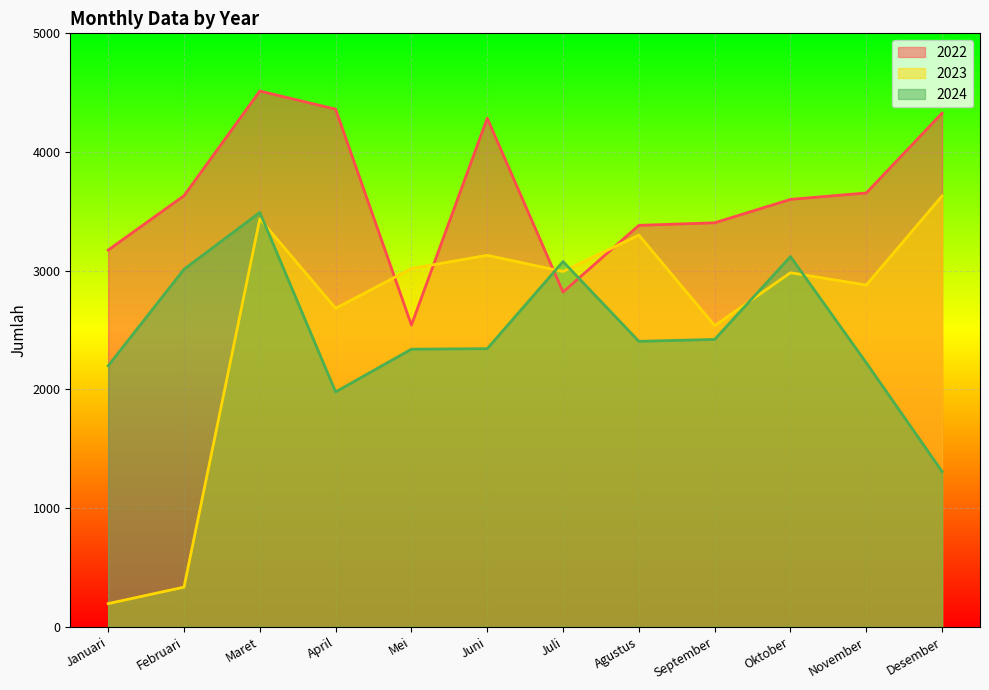

What position from the left is Desember?

12